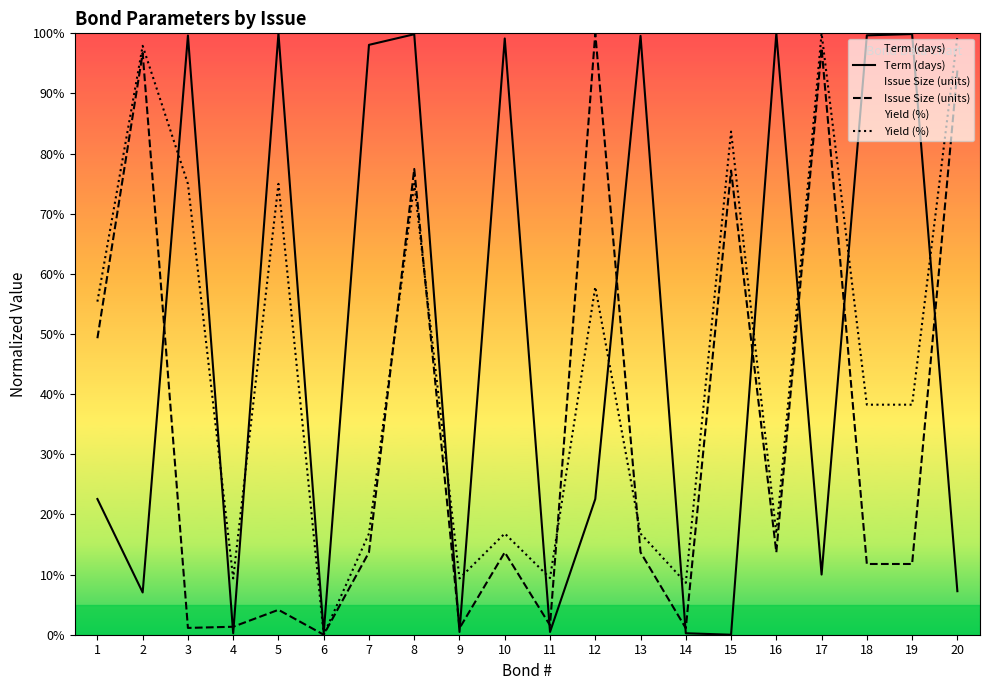

How many positive values does the Yield (%) series have?

19